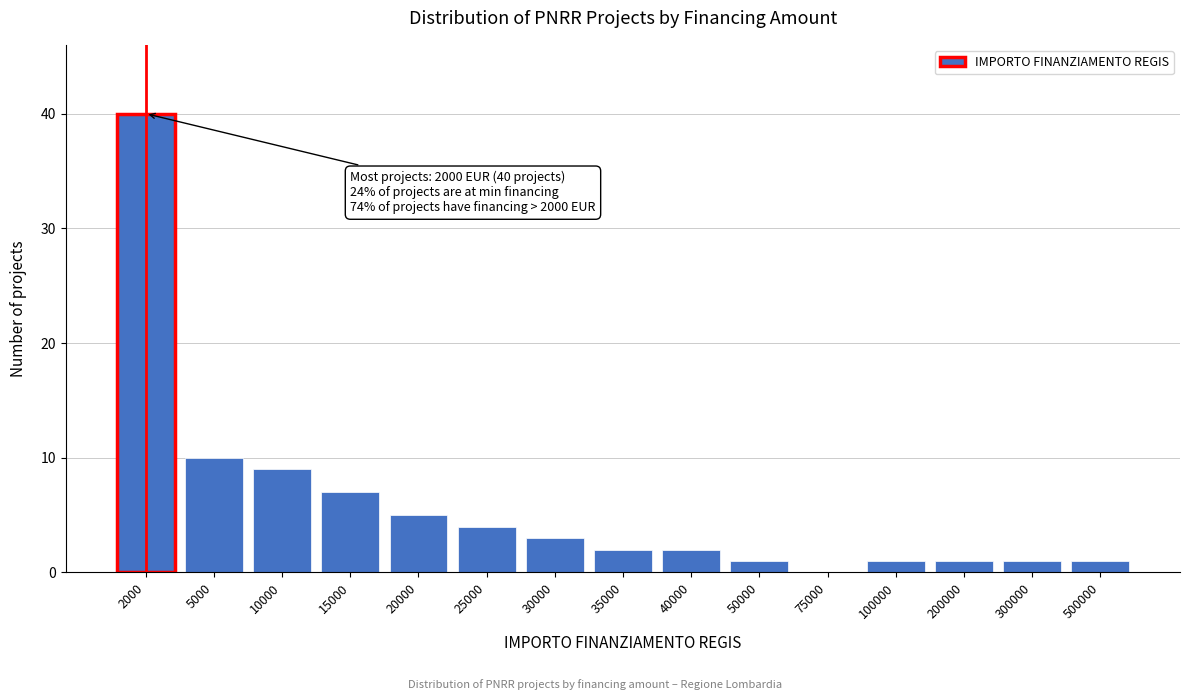

Reading left to right, what are all the values shown in this chart?

2000=40	5000=10	10000=9	15000=7	20000=5	25000=4	30000=3	35000=2	40000=2	50000=1	75000=0	100000=1	200000=1	300000=1	500000=1